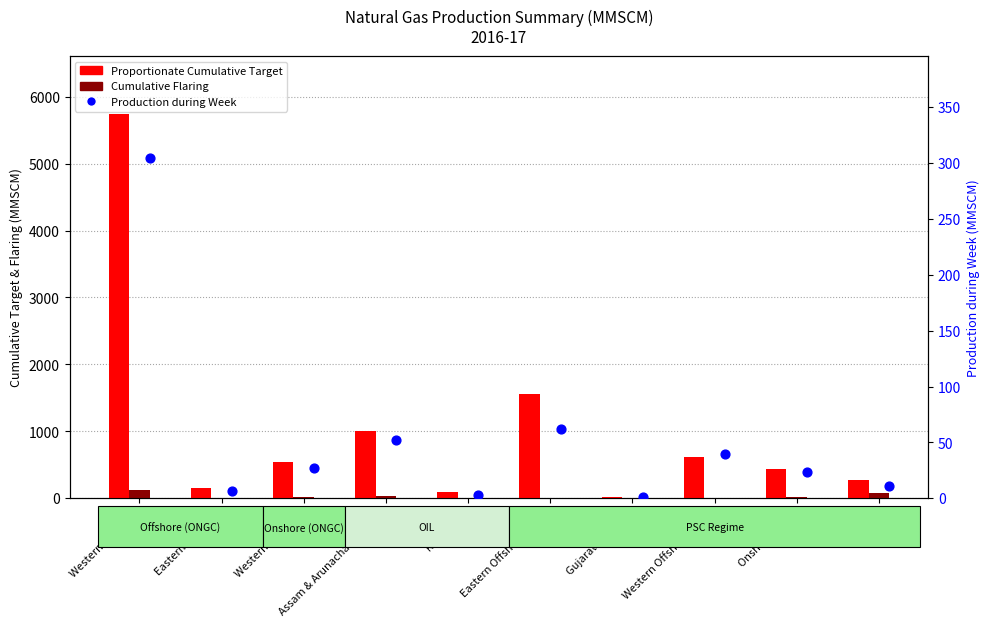

What is the total value across all series at Eastern Offshore?

158.9